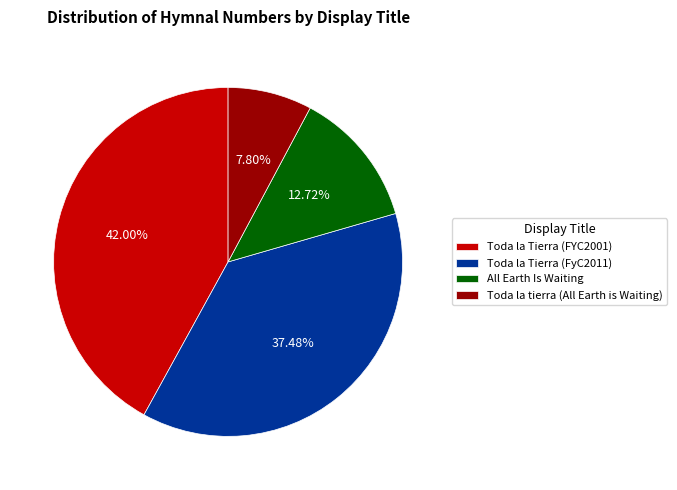

Approximately how many times larger is the value at Toda la Tierra (FyC2011) compared to Toda la tierra (All Earth is Waiting)?

4.8